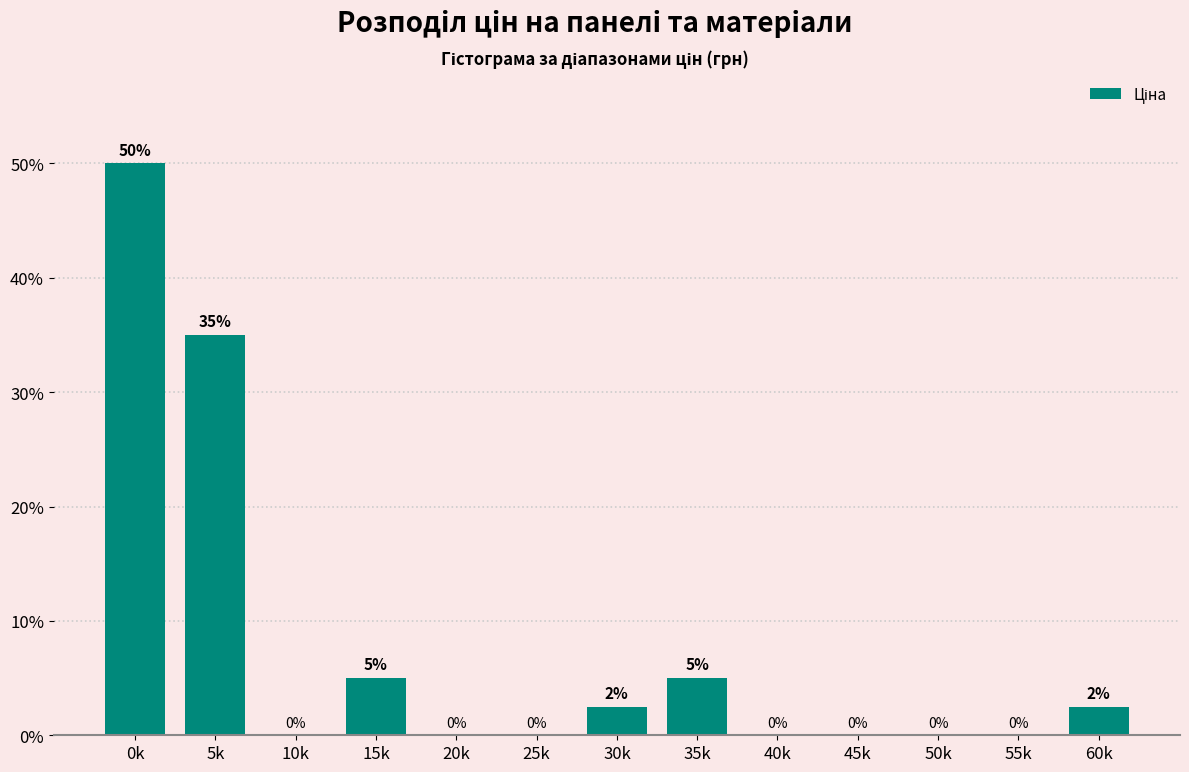

The chart shows a value of 0.0 at 25k. True or false?

True